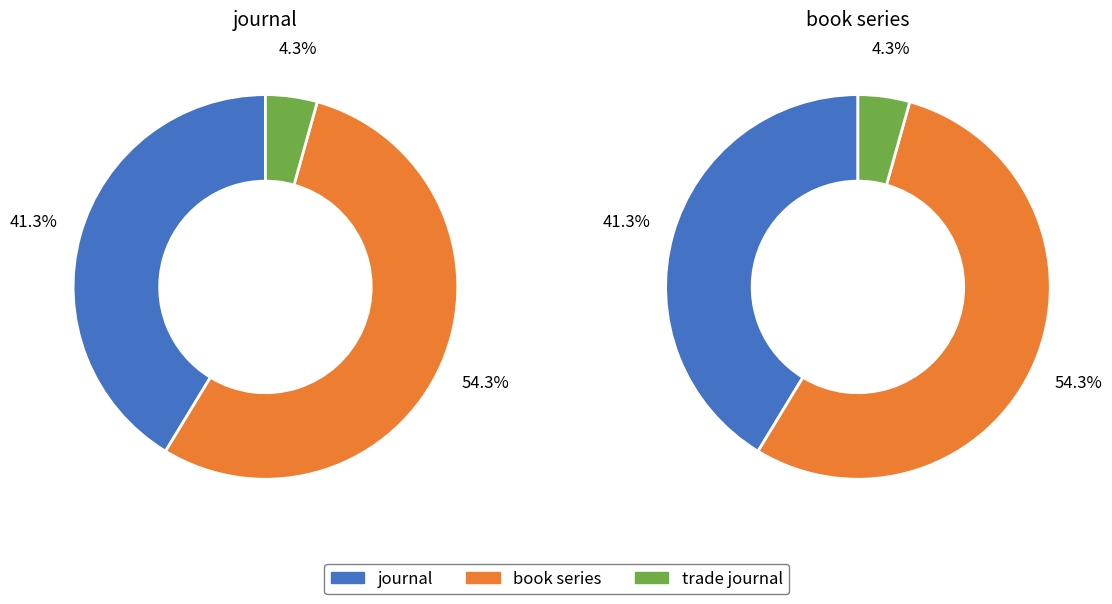

True or false: trade journal accounts for 4% of the total.

True